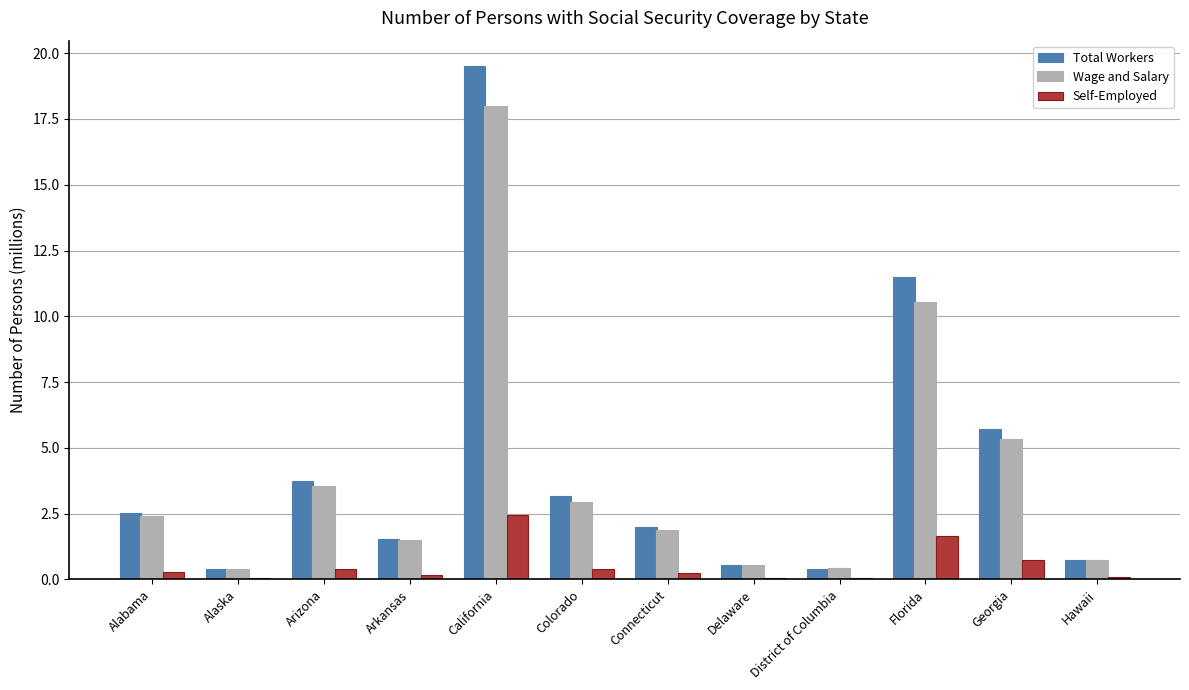

How many groups of bars are there?

12